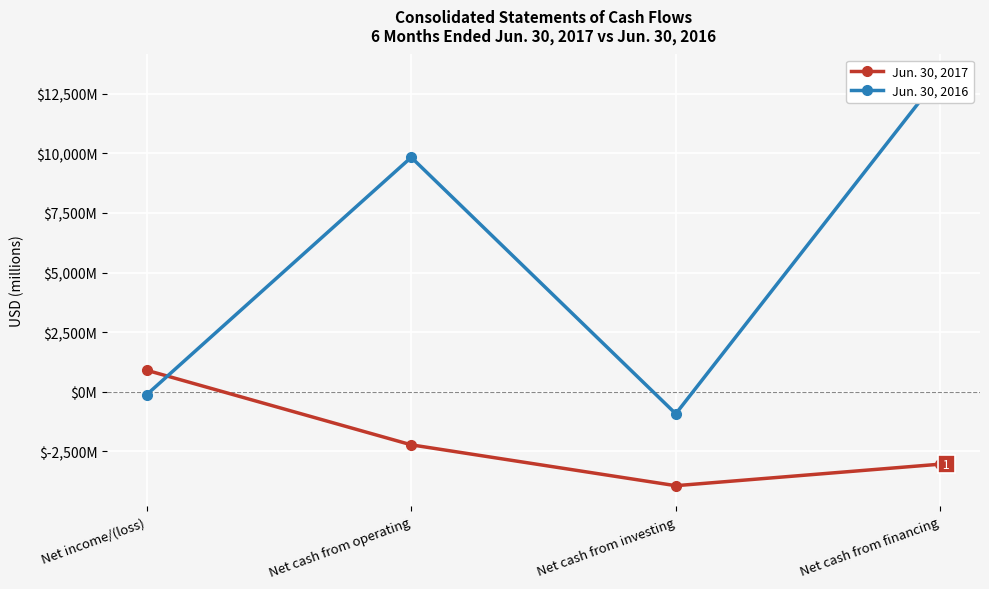

What is the maximum value shown in the chart?

13288